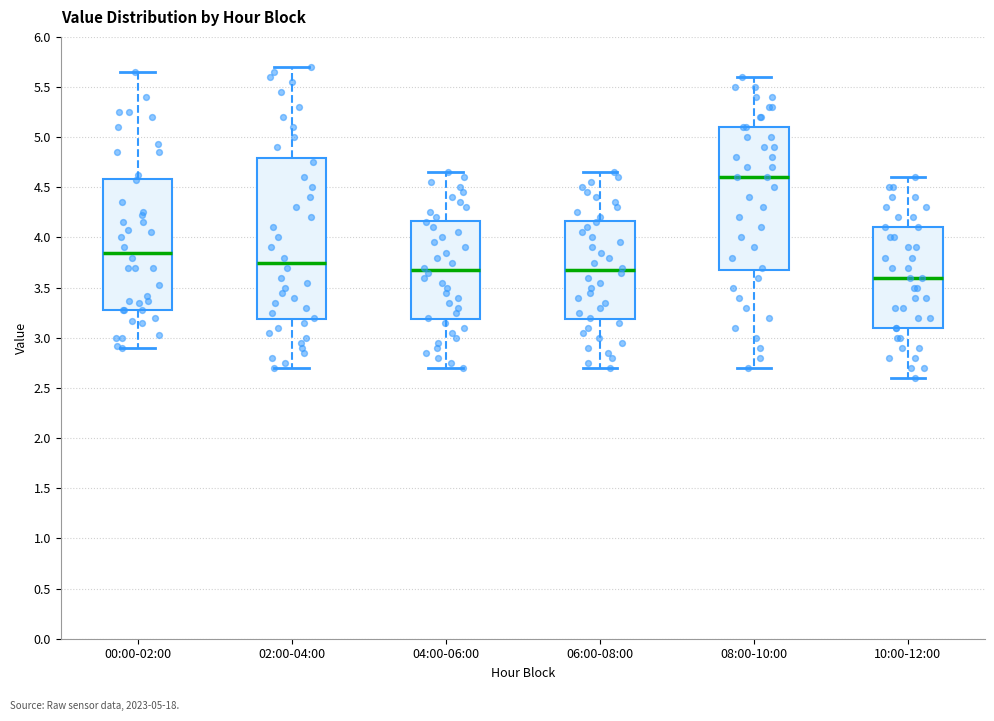

Reading left to right, read every box against the y-axis: the position of its median line, the range the box covers, and the ends of its whiskers. The values are not printed on the chart, so give them approximately, as read against the axis.

00:00-02:00: median 3.85, box 3.30 to 4.60, whiskers 2.90 to 5.65
02:00-04:00: median 3.75, box 3.20 to 4.80, whiskers 2.70 to 5.70
04:00-06:00: median 3.70, box 3.20 to 4.15, whiskers 2.70 to 4.65
06:00-08:00: median 3.70, box 3.20 to 4.15, whiskers 2.70 to 4.65
08:00-10:00: median 4.60, box 3.70 to 5.10, whiskers 2.70 to 5.60
10:00-12:00: median 3.60, box 3.10 to 4.10, whiskers 2.60 to 4.60